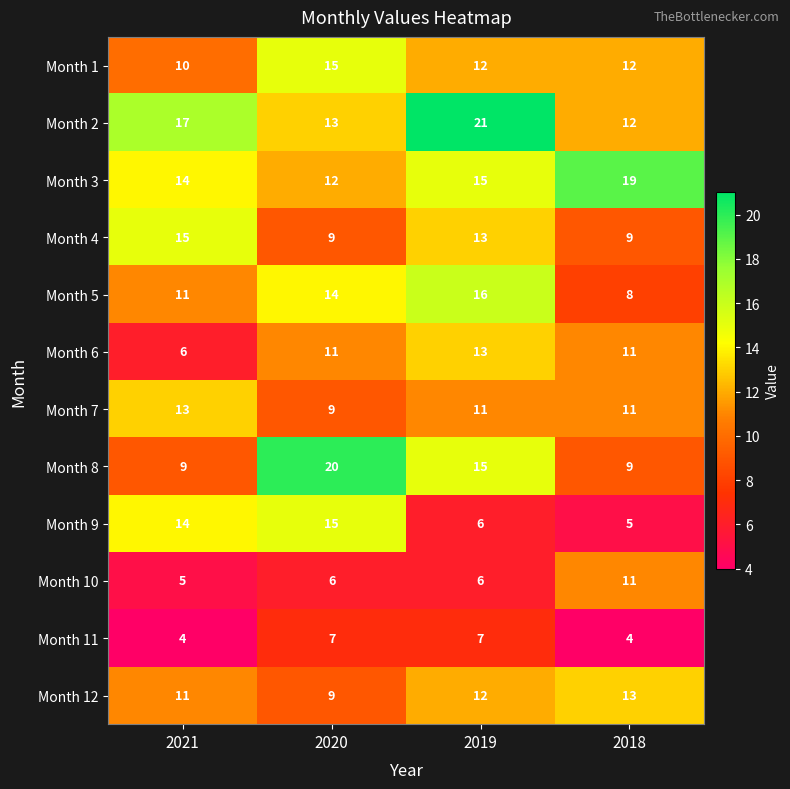

What is the sum of the Month 2 values at 2020 and 2019?

34